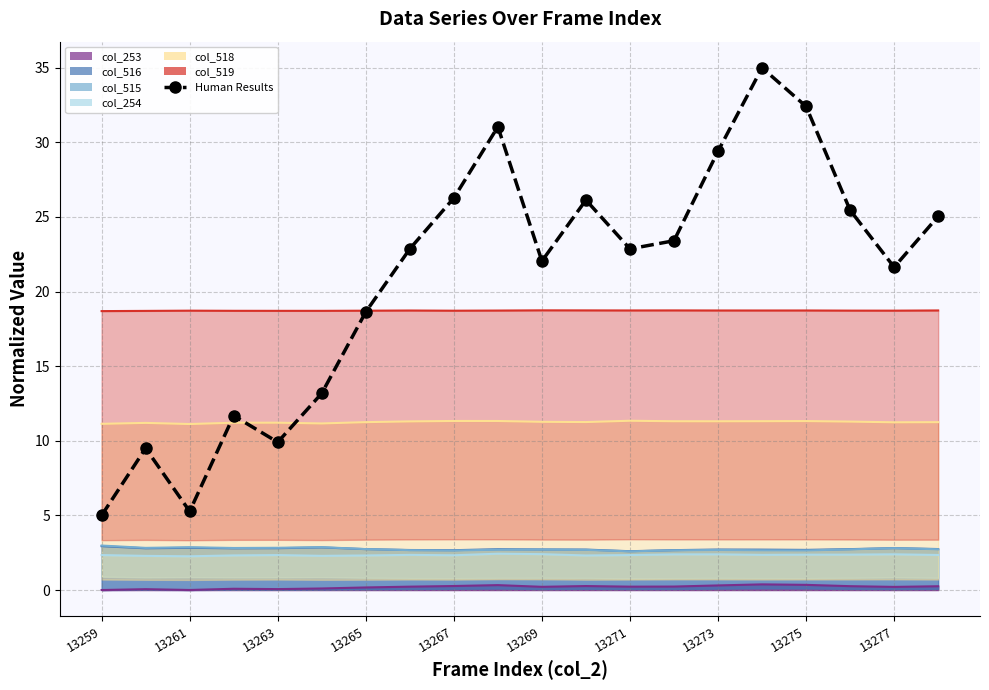

What is the sum of the values at 12 and 13?

46.3